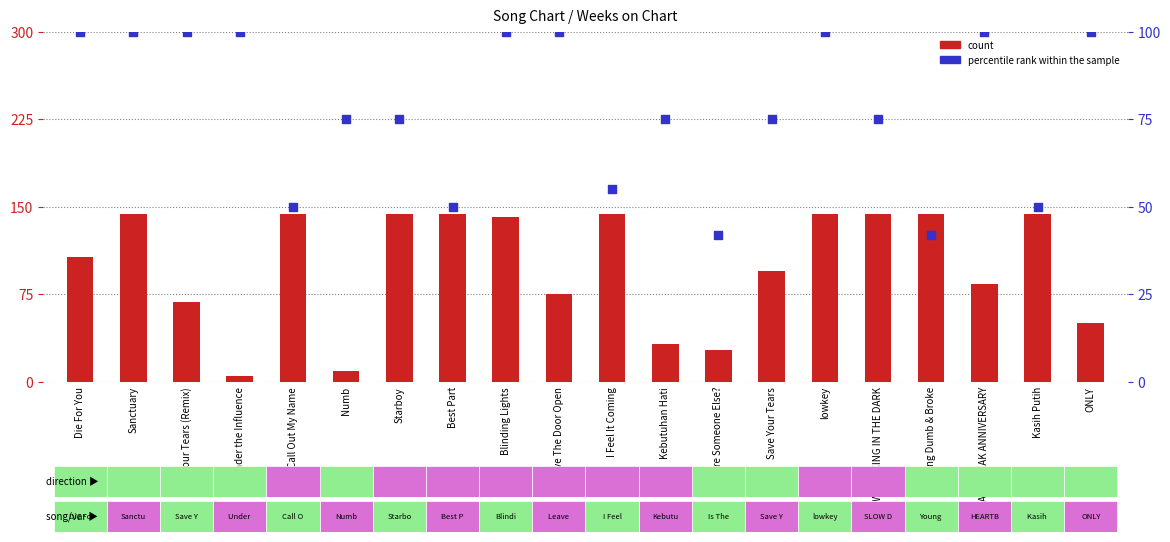

Which series contains the lowest Y value?

count